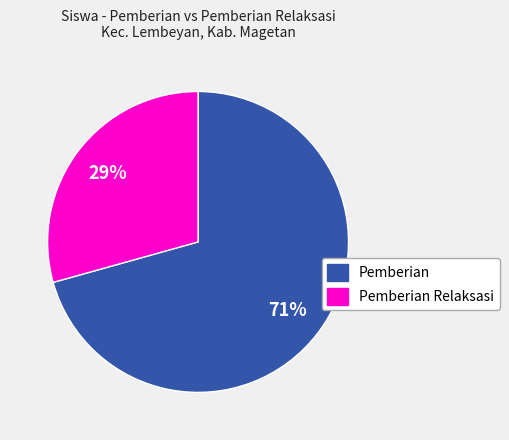

To the nearest percent, what is the average slice percentage?

50%